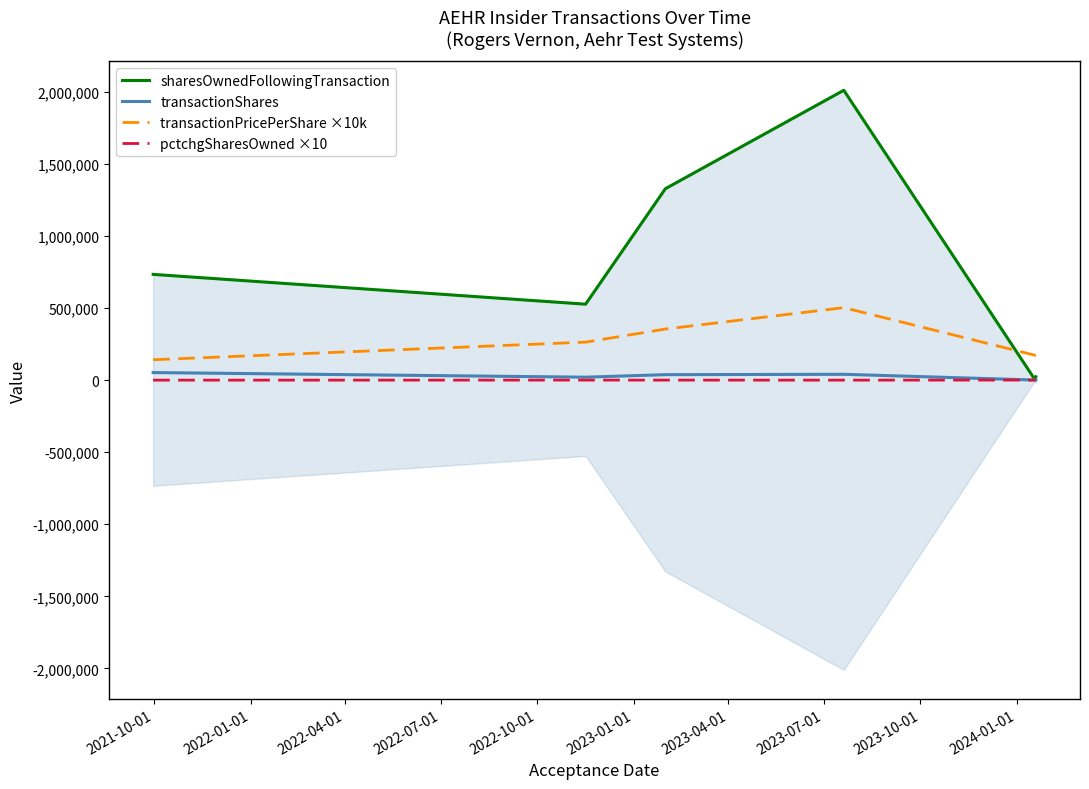

Which series has the largest range (max minus min)?

sharesOwnedFollowingTransaction